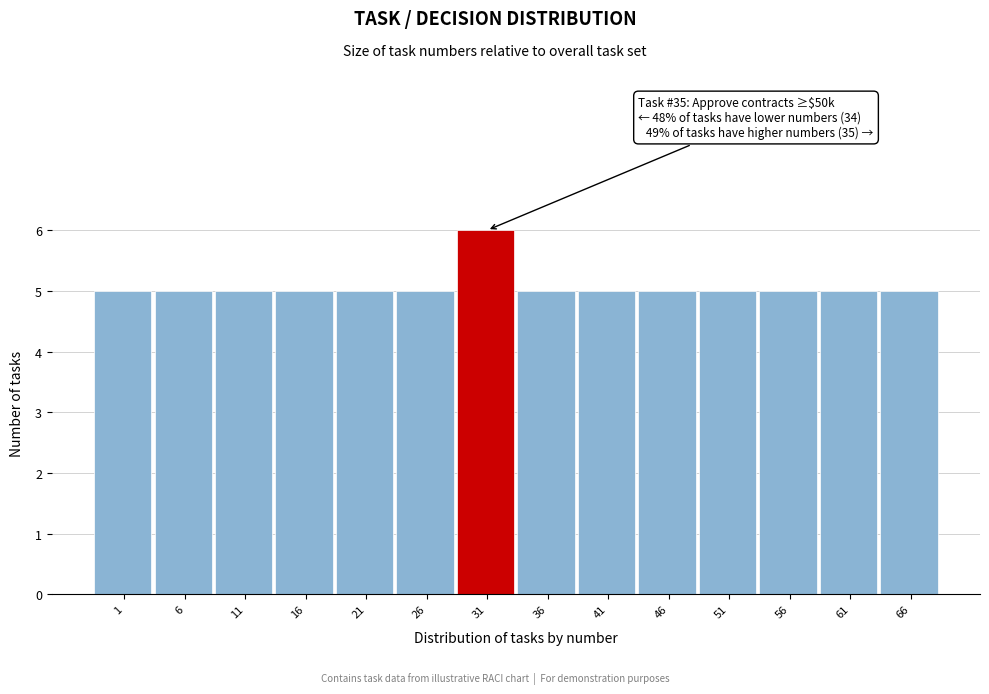

Reading right to left, what are all the values shown in this chart?

5	5	5	5	5	5	5	6	5	5	5	5	5	5